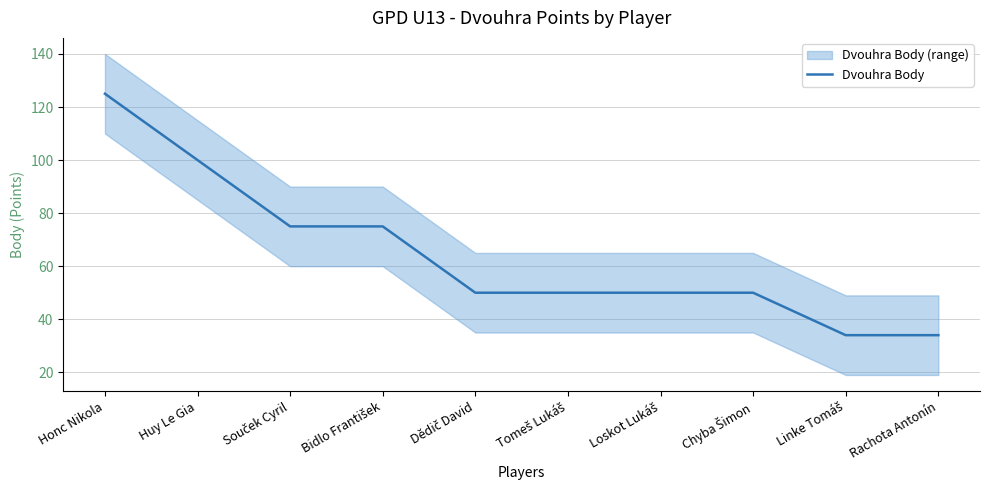

Reading left to right, what are all the values shown in this chart?

Honc Nikola=125	Huy Le Gia=100	Souček Cyril=75	Bidlo František=75	Dědič David=50	Tomeš Lukáš=50	Loskot Lukáš=50	Chyba Šimon=50	Linke Tomáš=34	Rachota Antonín=34